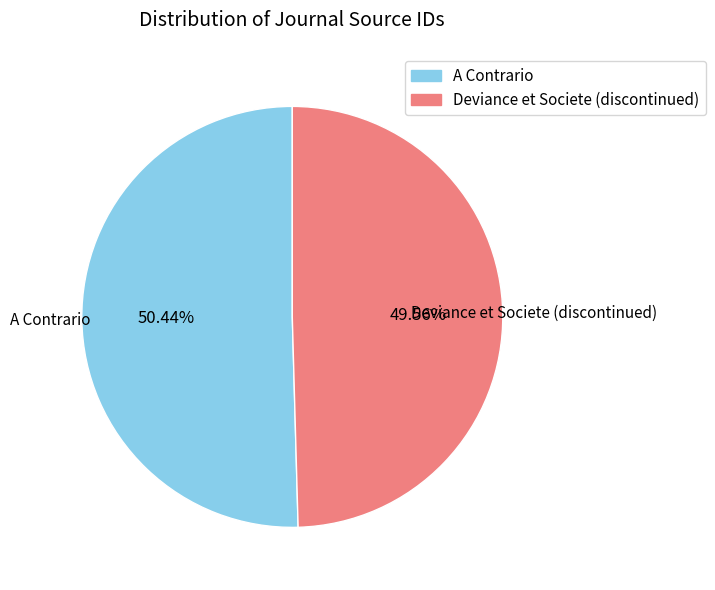

What percentage is NOT represented by Deviance et Societe (discontinued)?

50.4%